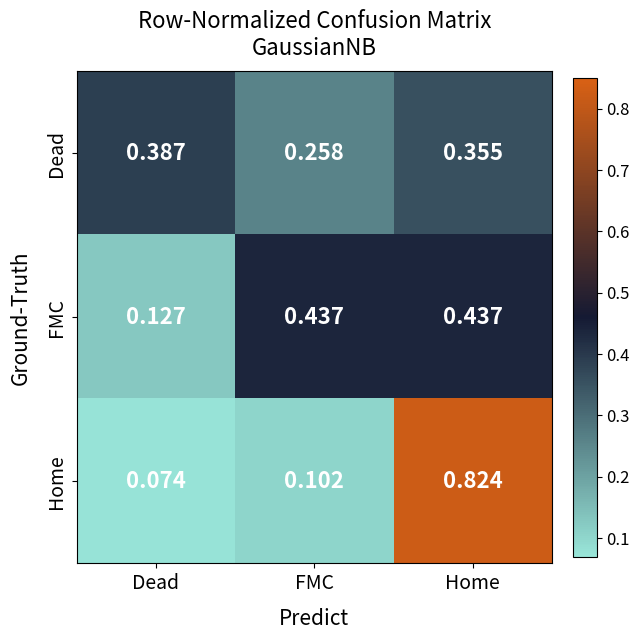

At how many categories does at least one series exceed 0?

3